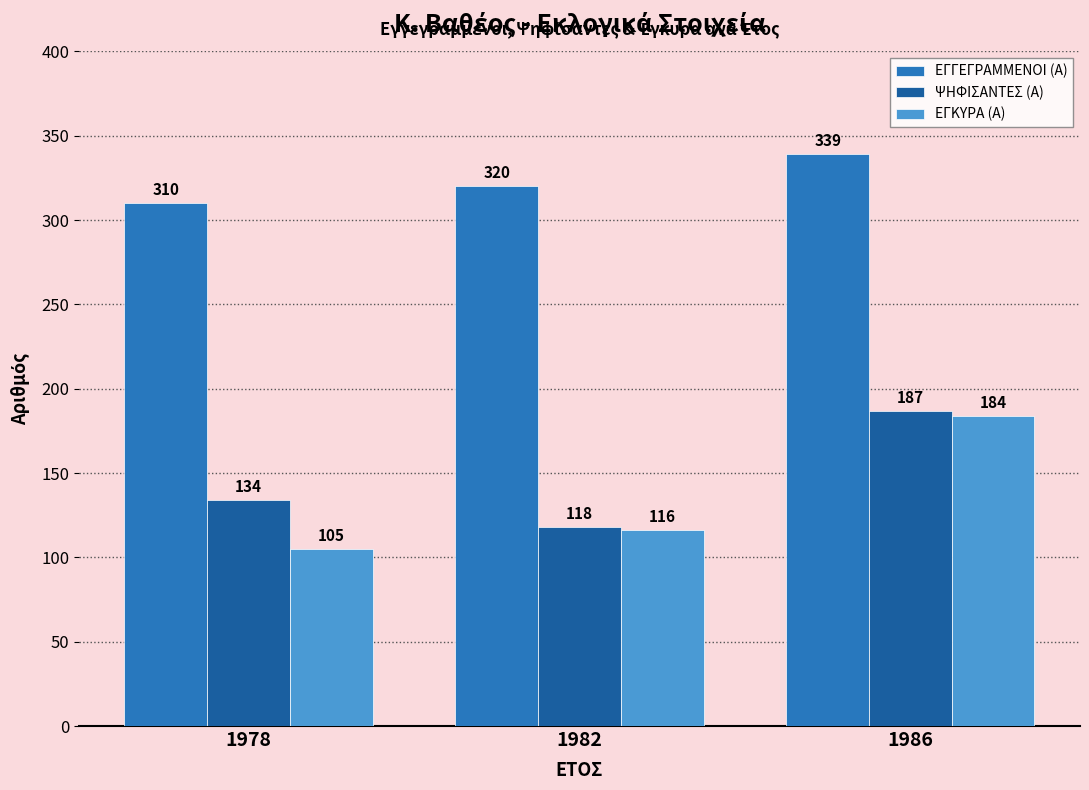

How many bars are there in total?

9